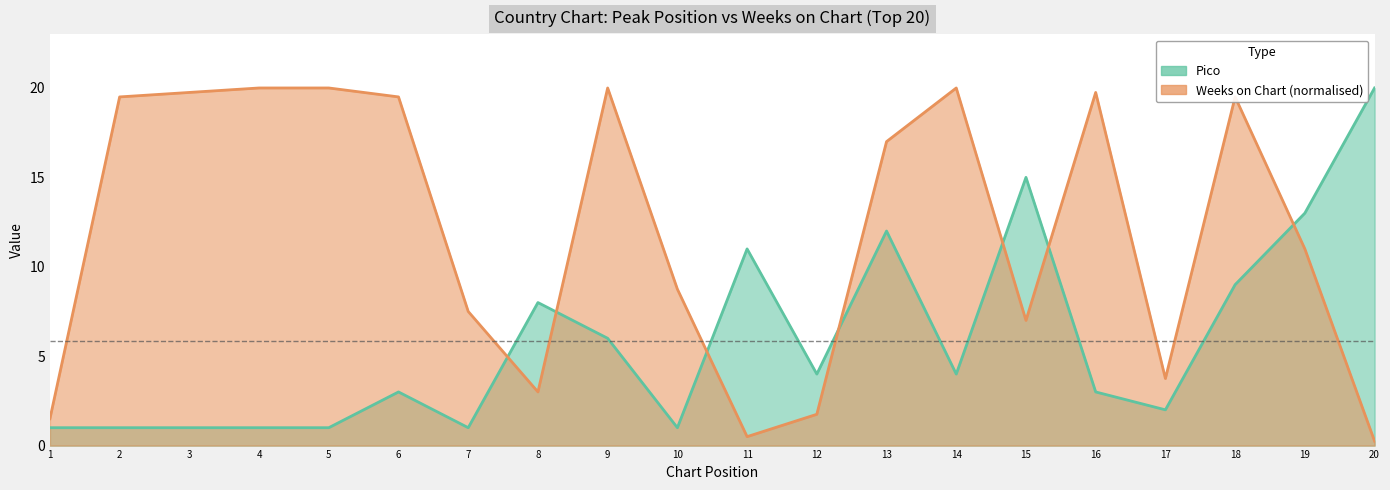

The Pico series shows 1.0 at 3. True or false?

True